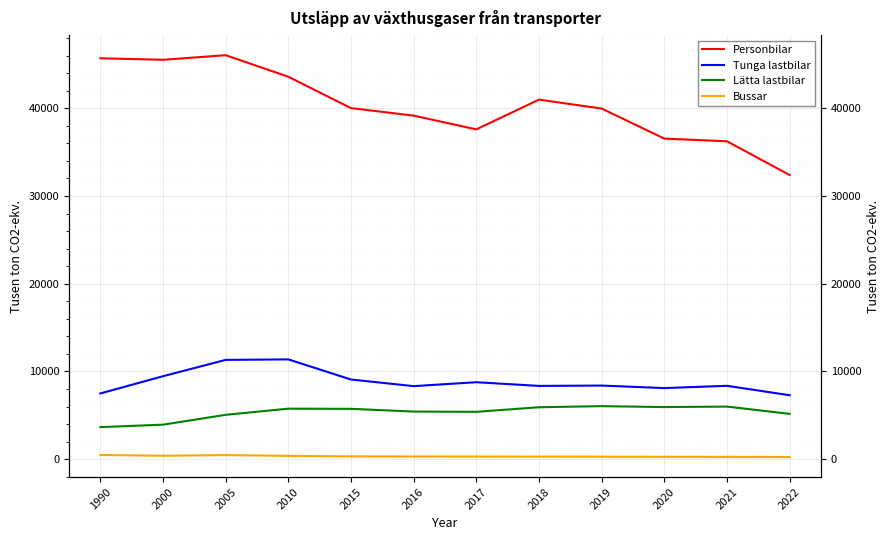

How many interior local peaks does the Bussar series have?

1